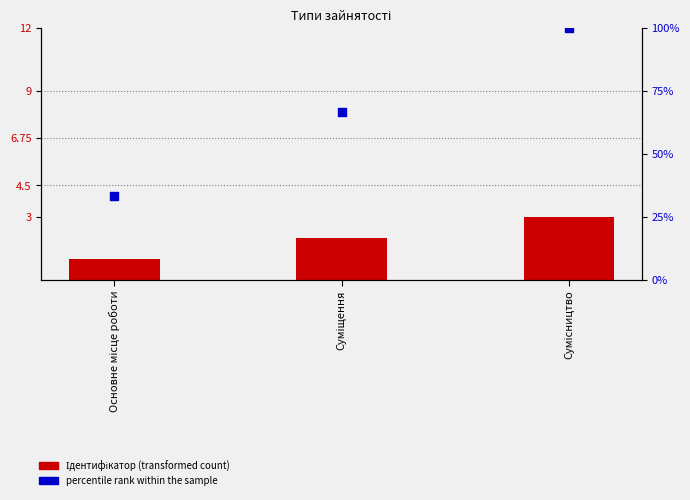

Which series contains the lowest Y value?

Ідентифікатор (transformed count)